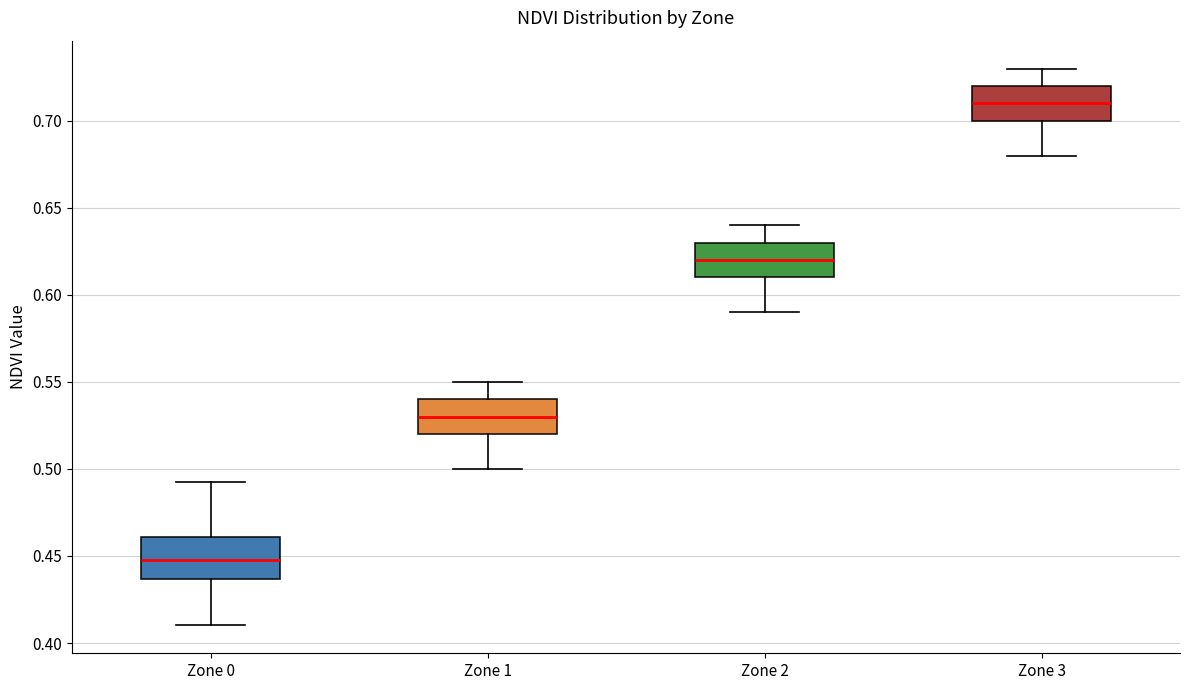

Reading left to right, read every box against the y-axis: the position of its median line, the range the box covers, and the ends of its whiskers. The values are not printed on the chart, so give them approximately, as read against the axis.

Zone 0: median 0.450, box 0.435 to 0.460, whiskers 0.410 to 0.490
Zone 1: median 0.530, box 0.520 to 0.540, whiskers 0.500 to 0.550
Zone 2: median 0.620, box 0.610 to 0.630, whiskers 0.590 to 0.640
Zone 3: median 0.710, box 0.700 to 0.720, whiskers 0.680 to 0.730